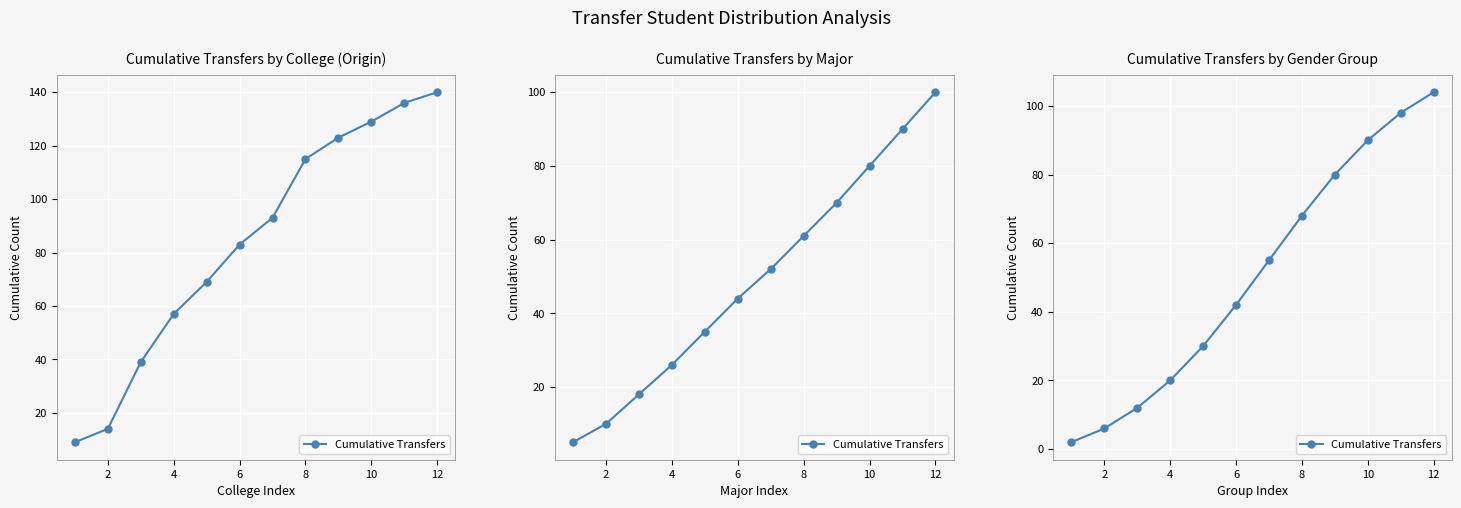

True or false: the data shows 6 at 2.

True